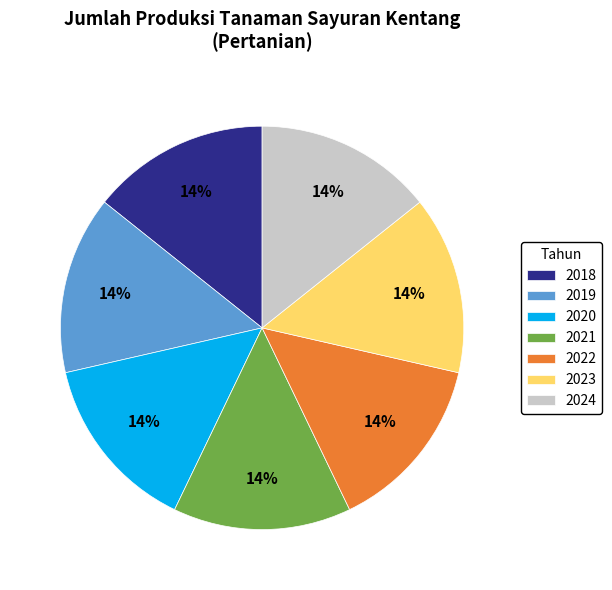

To the nearest percent, what percentage of the pie is 2024?

14%